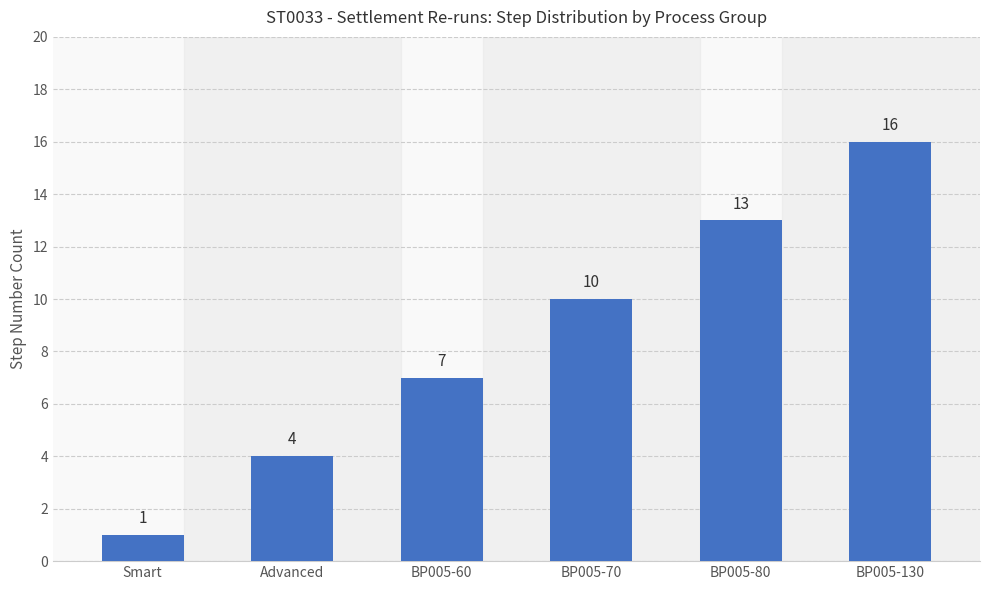

What is the label of the 5th bar from the left?

BP005-80